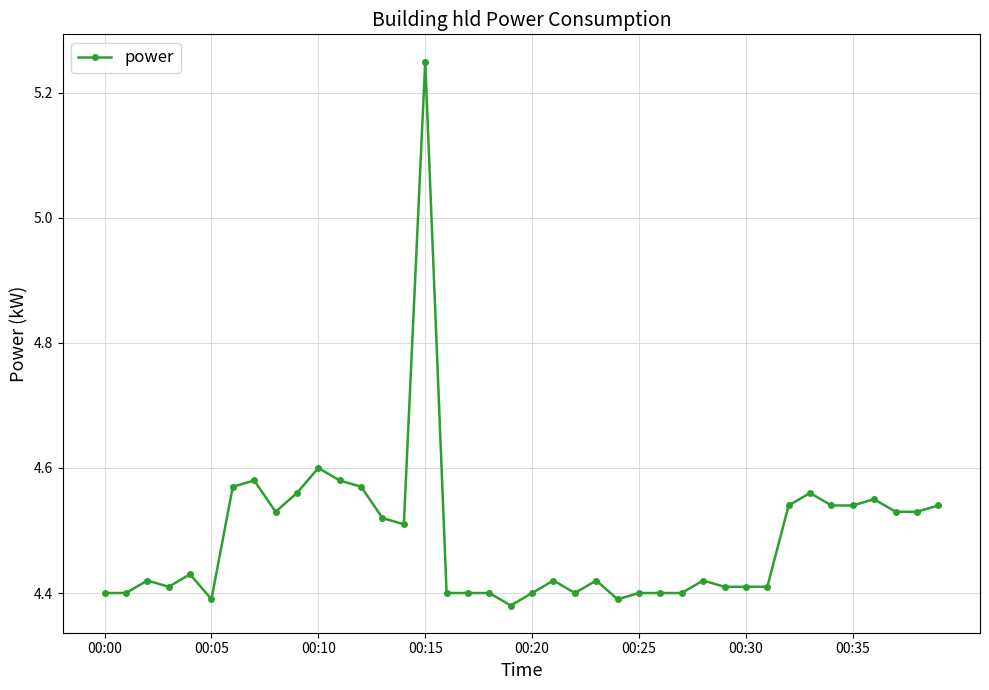

True or false: there are more than 0 points higher than both neighbors.

True